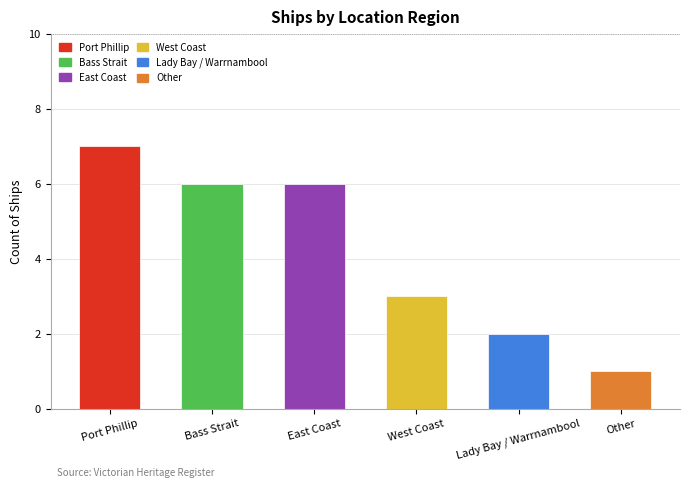

Does the chart contain any negative values?

No